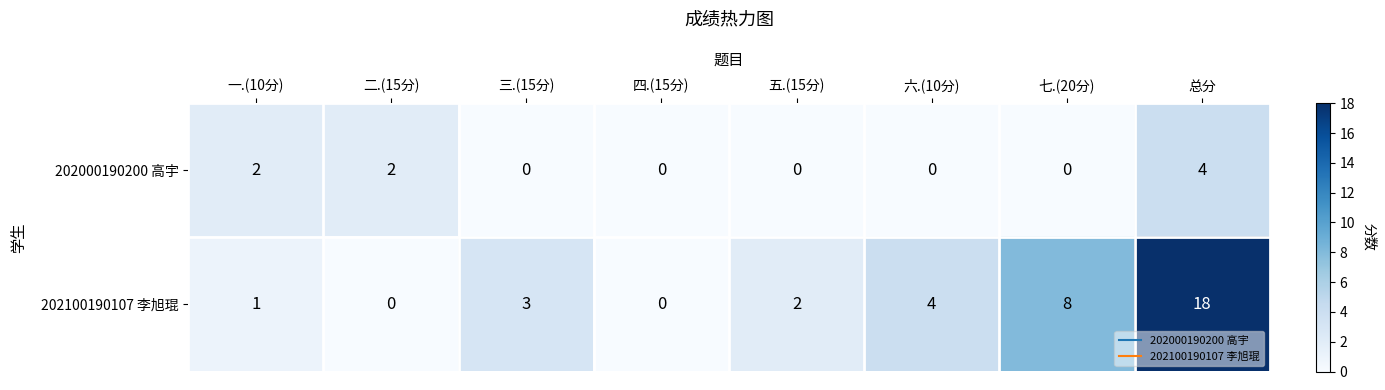

The 202000190200 高宇 series shows 2 at 一.(10分). True or false?

True